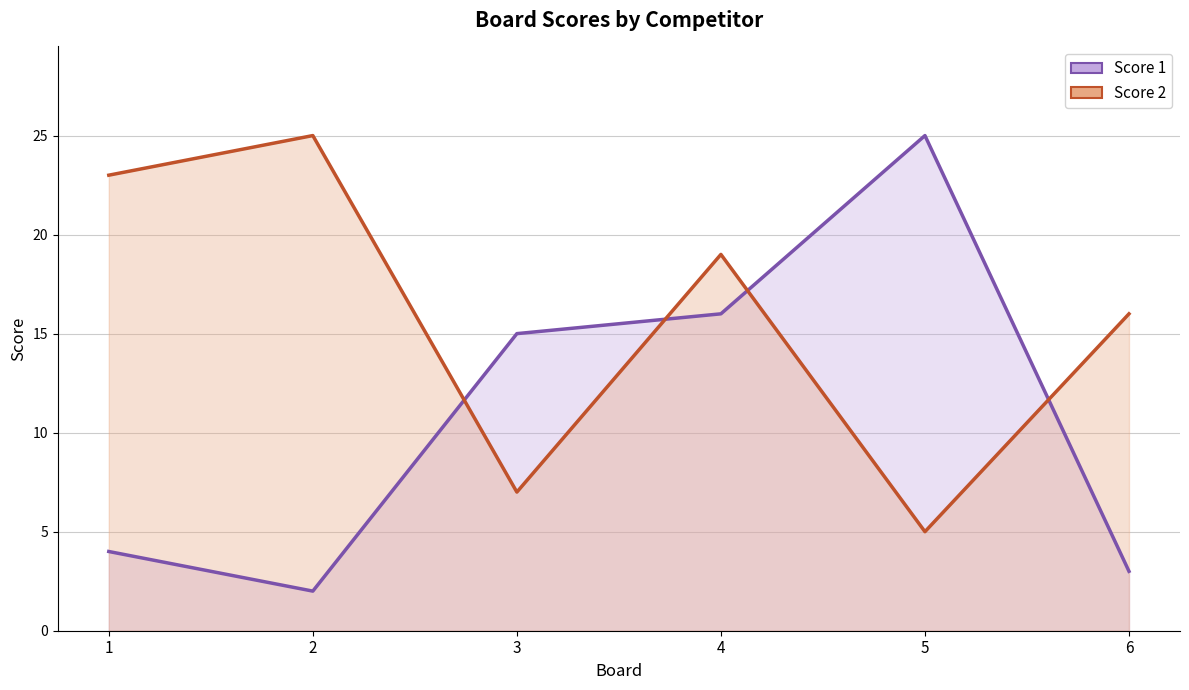

How many intersections are there between Score 1 and Score 2?

4